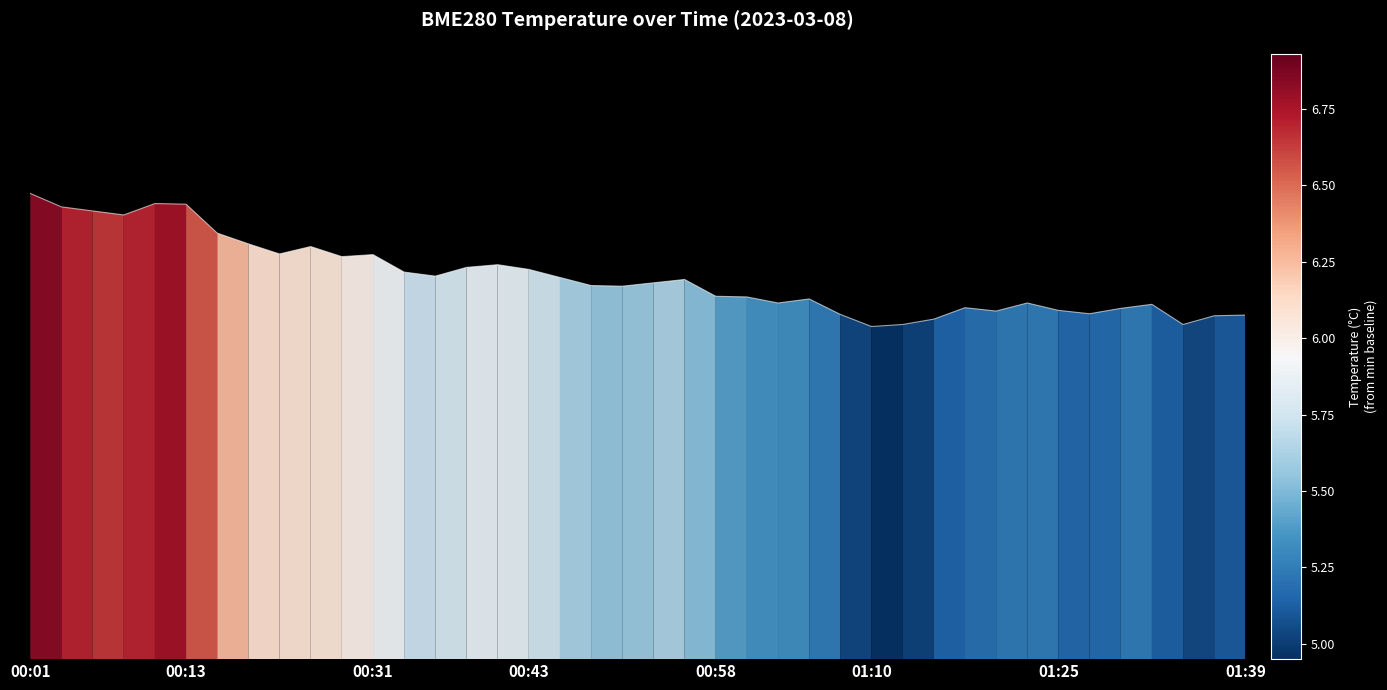

Reading right to left, what are all the values shown in this chart?

5.1	5.1	5.0	5.3	5.2	5.1	5.2	5.3	5.2	5.2	5.1	5.0	5.0	5.1	5.4	5.3	5.4	5.4	5.7	5.6	5.5	5.6	5.7	5.8	5.9	5.8	5.7	5.8	6.0	6.0	6.1	6.0	6.2	6.3	6.8	6.8	6.6	6.7	6.7	6.9